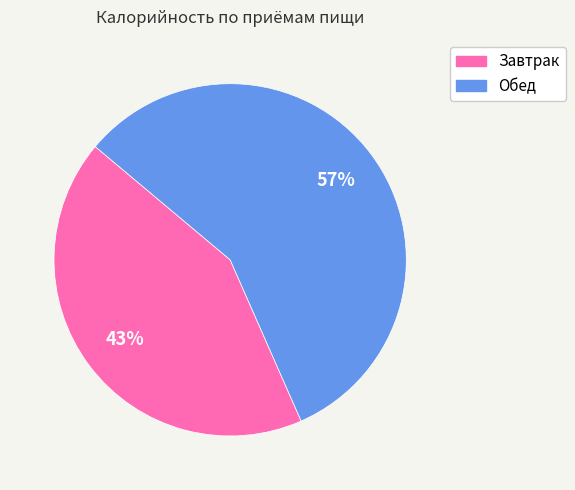

How many slices are in this pie chart?

2